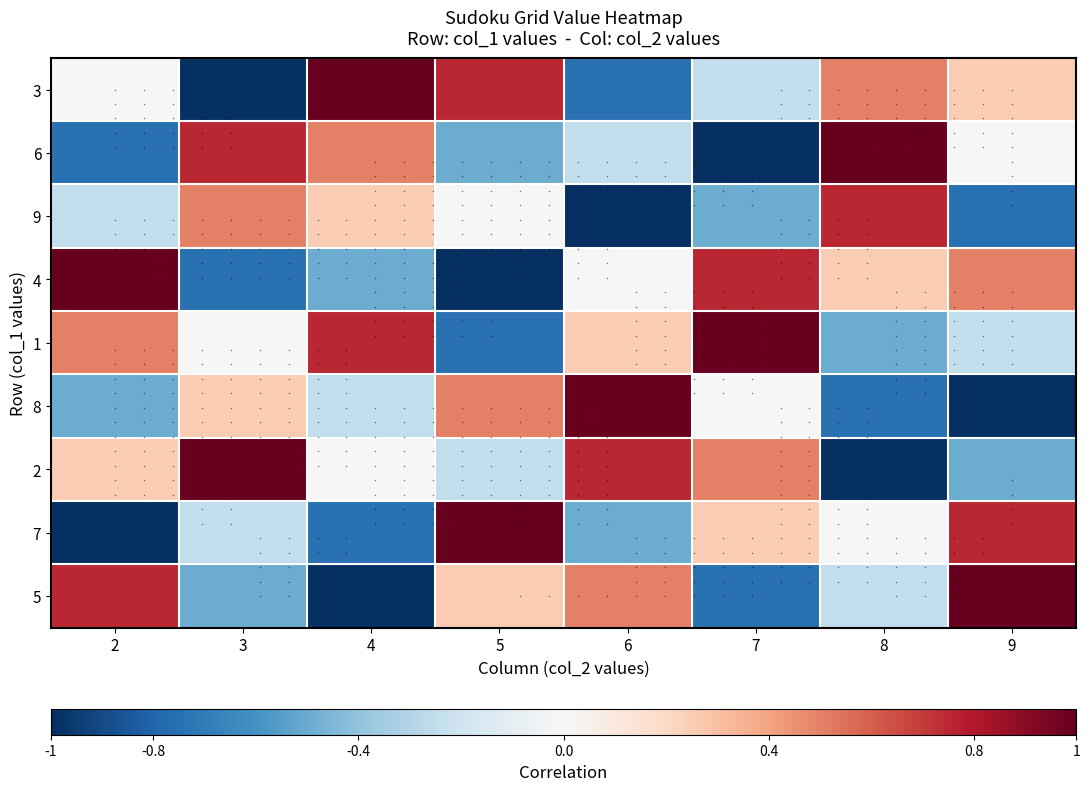

Which series has the largest total across all categories?

1